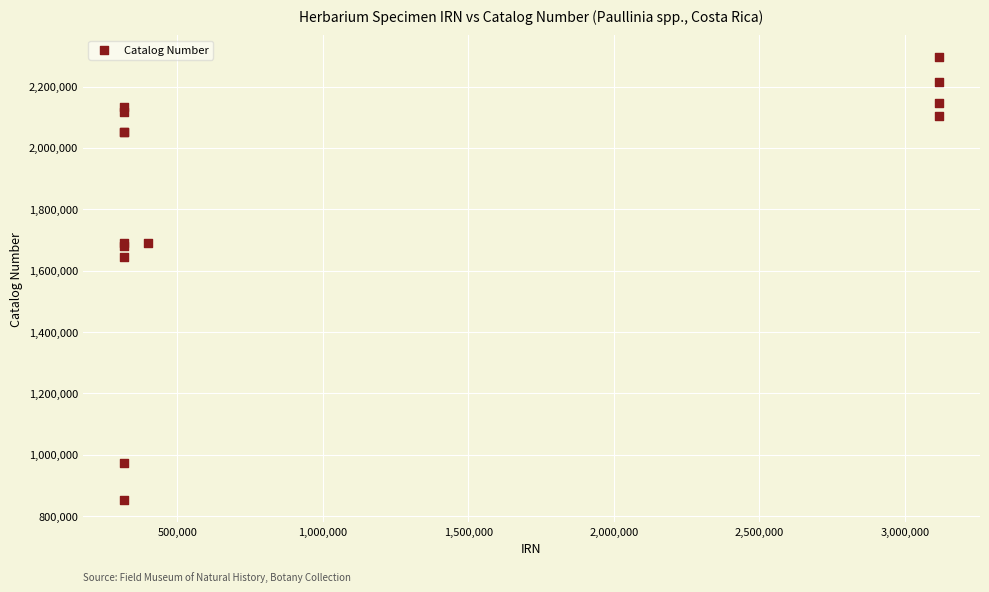

What Y value in the scatter plot is closest to 1573827?

1643276